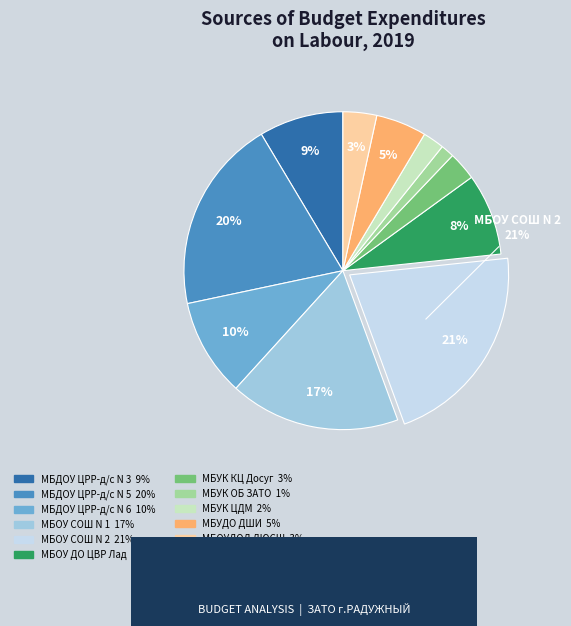

Between МБОУ СОШ N 2 and МБОУДОД ДЮСШ, which is larger?

МБОУ СОШ N 2